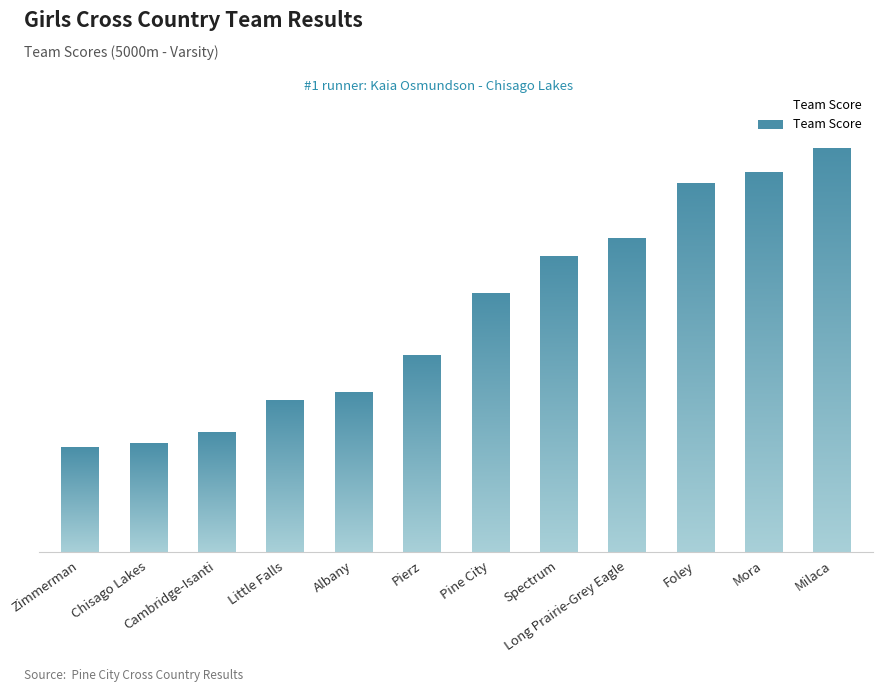

What is the approximate value at Spectrum, to the nearest 50?

200